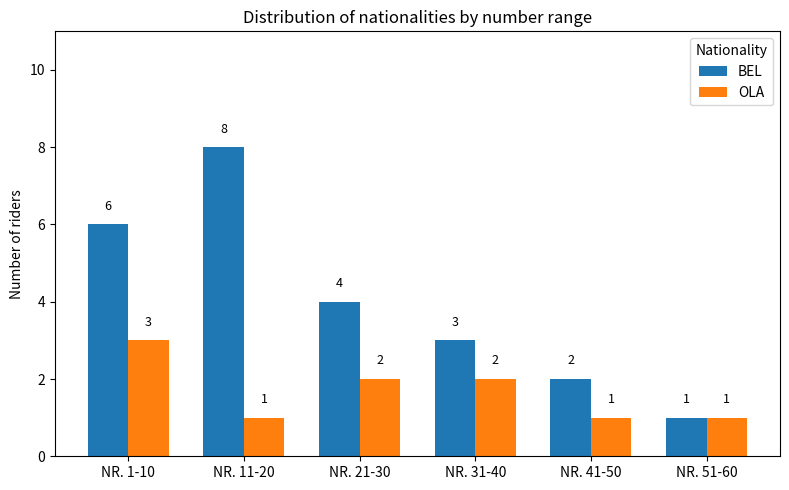

The BEL series shows 1 at NR. 51-60. True or false?

True